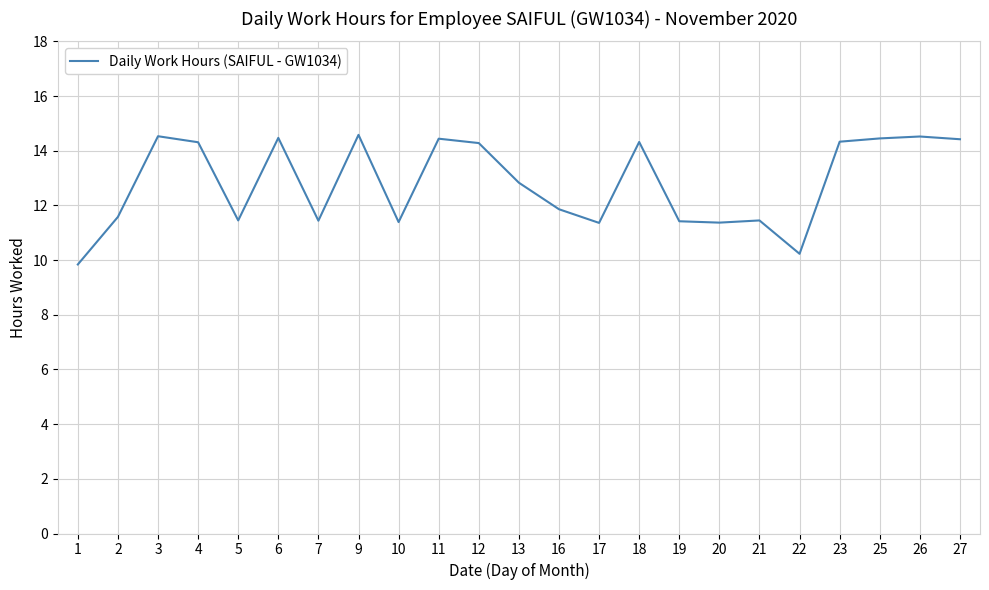

What is the maximum value shown in the chart?

14.6